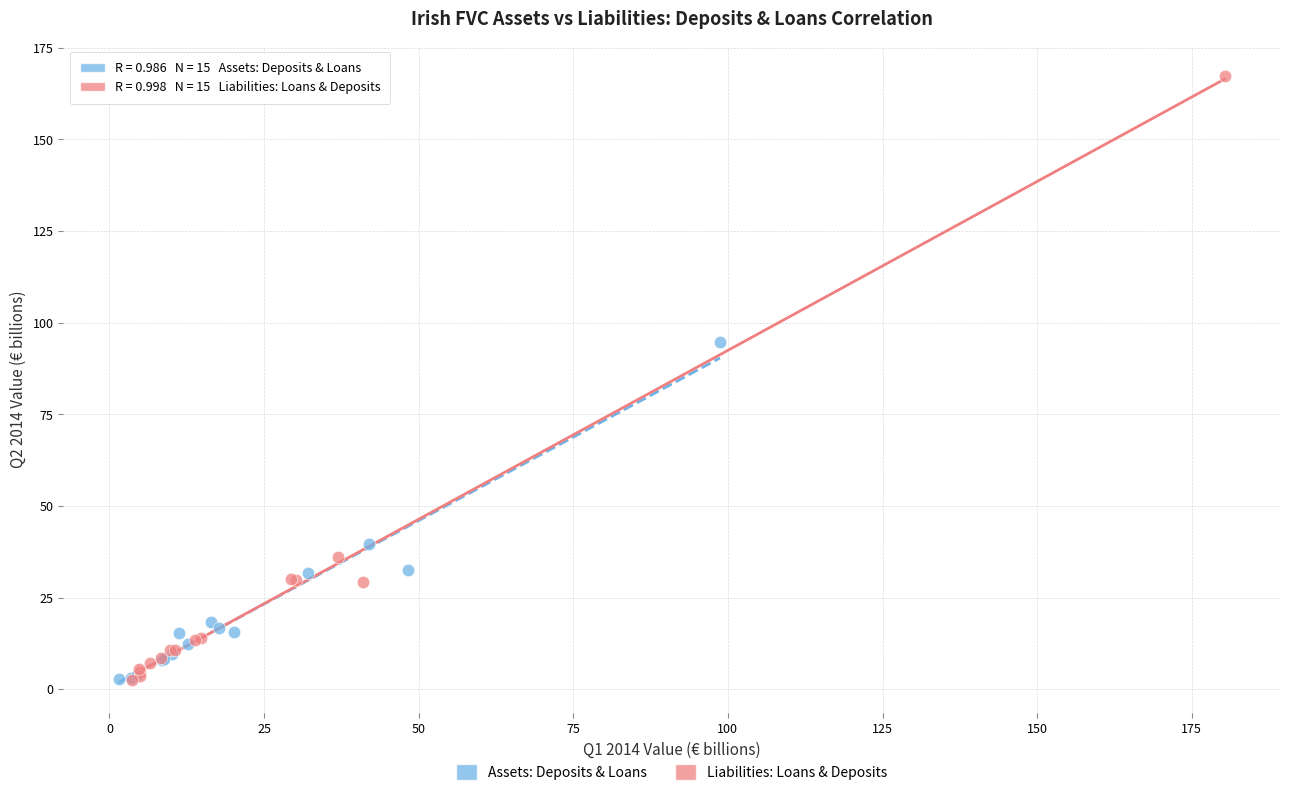

Which series has the widest spread of Y values?

Liabilities: Loans & Deposits